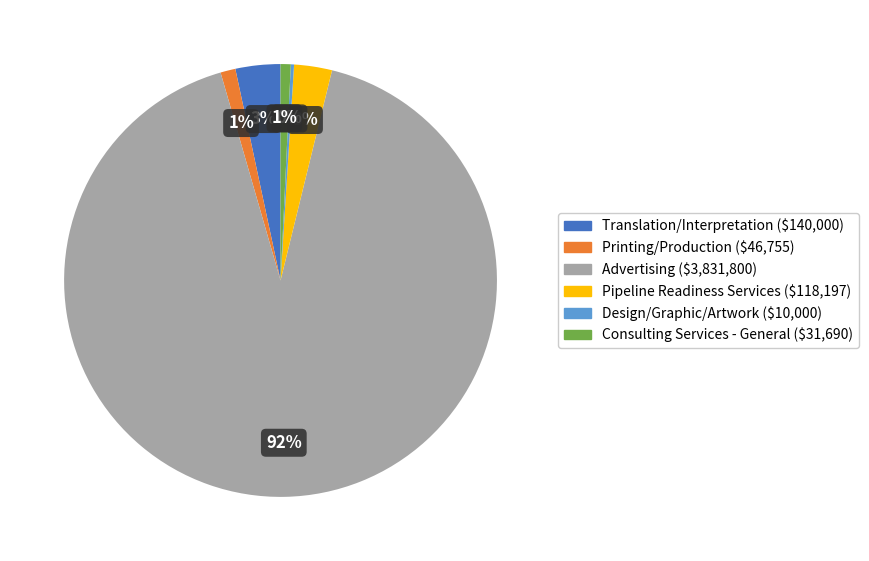

Which has a higher value, Consulting Services - General or Advertising?

Advertising